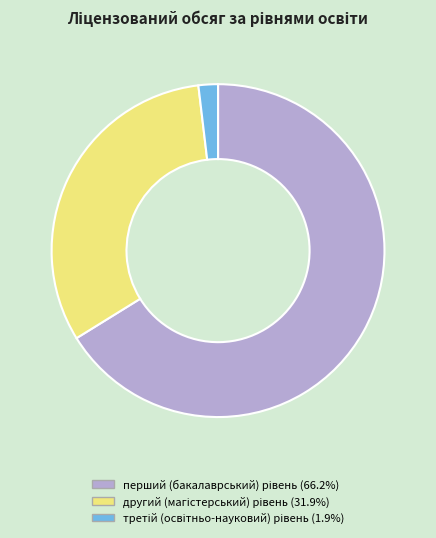

Is there any slice that represents more than half of the pie?

Yes